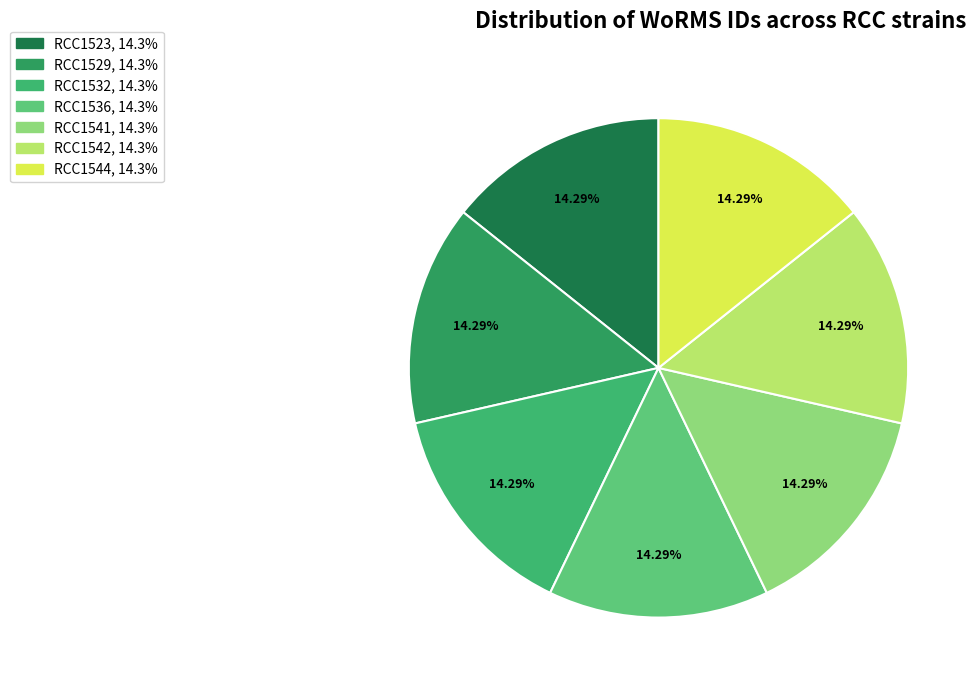

Does RCC1532 account for over 50% of the chart?

No